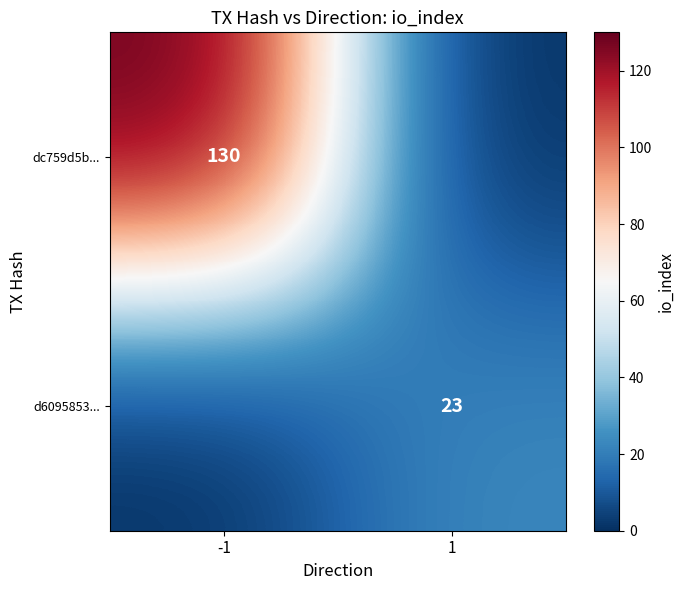

The value of d6095853... at 1 is 23. True or false?

True